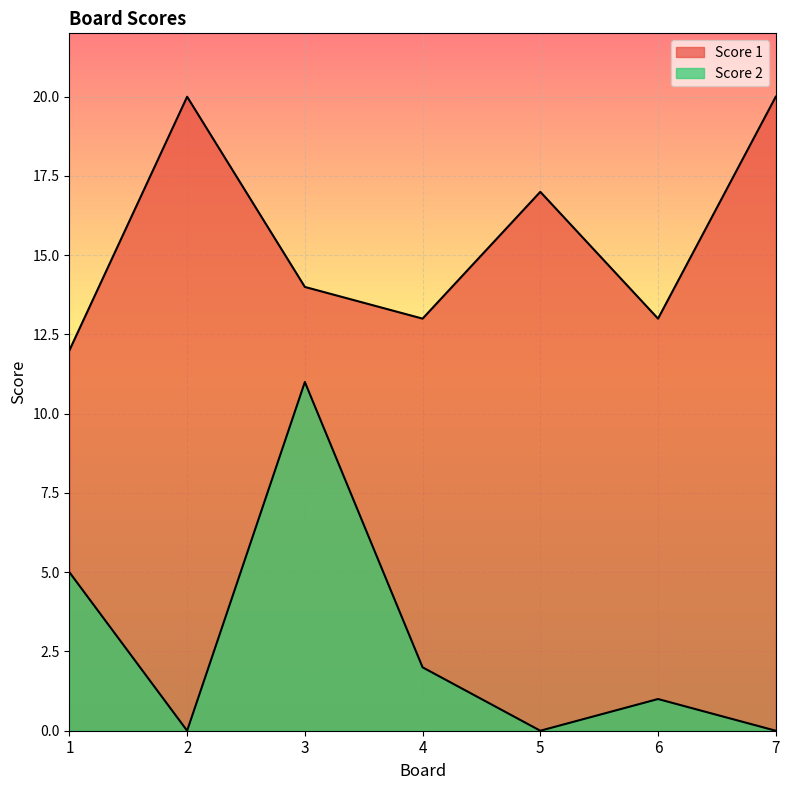

What are all the series names shown in the legend?

Score 1, Score 2